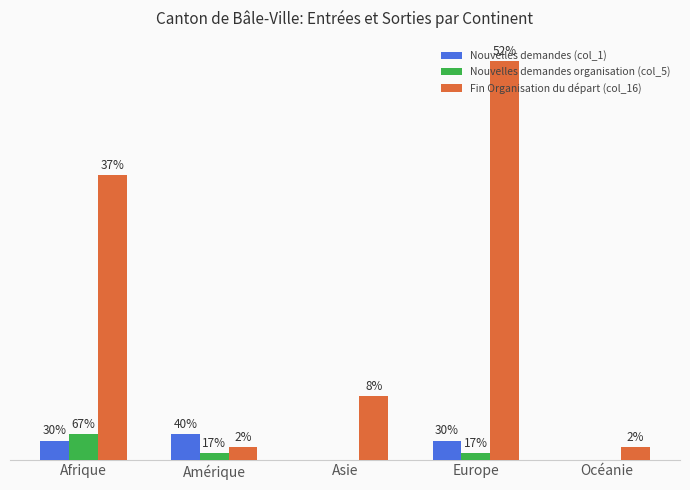

Are the bars horizontal?

No